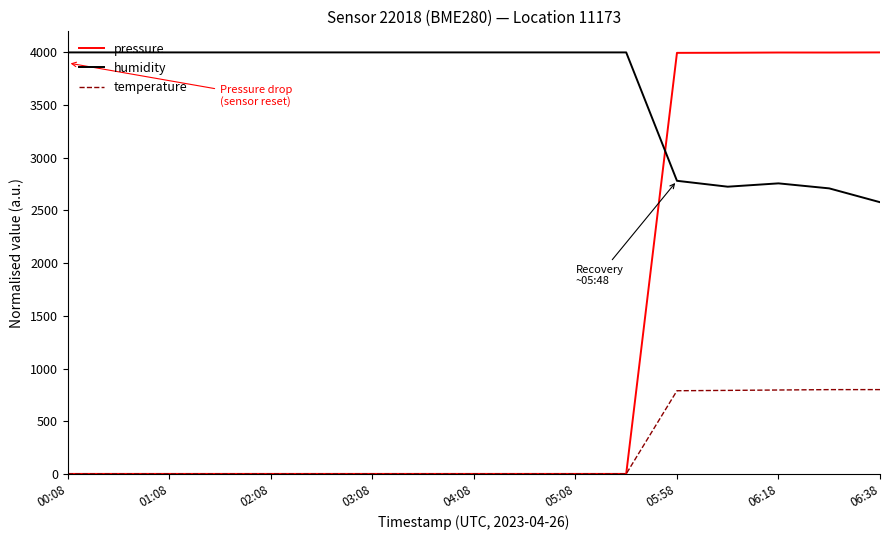

True or false: temperature and humidity cross at least once.

False